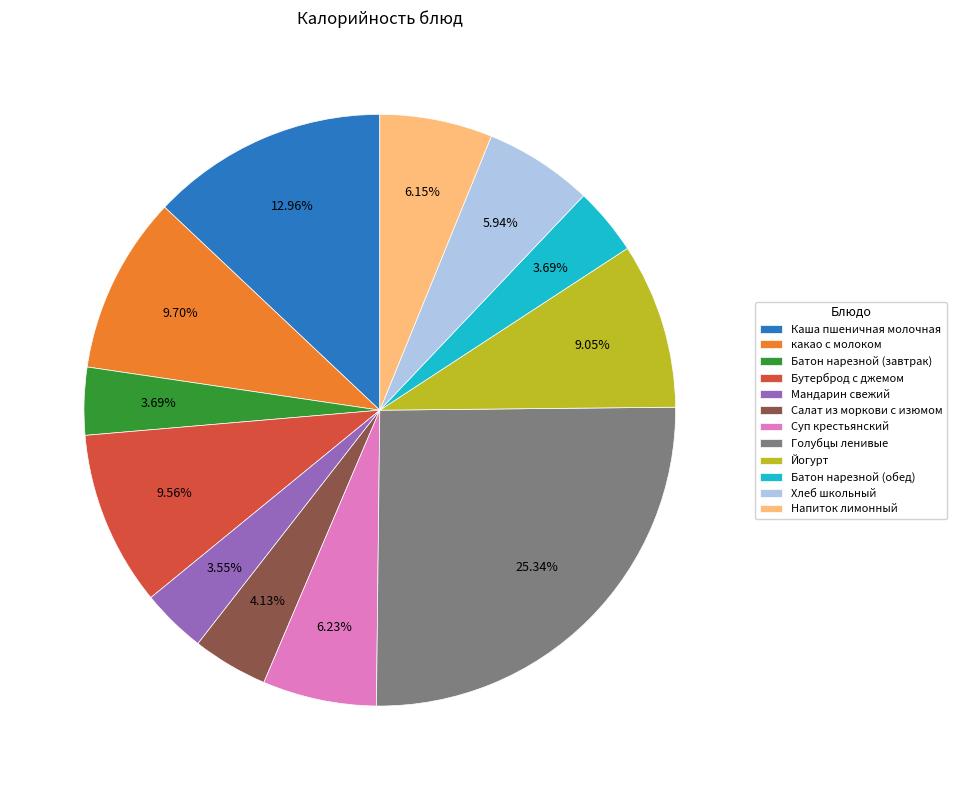

What is the ratio of the value at Бутерброд с джемом to the value at Йогурт?

1.1